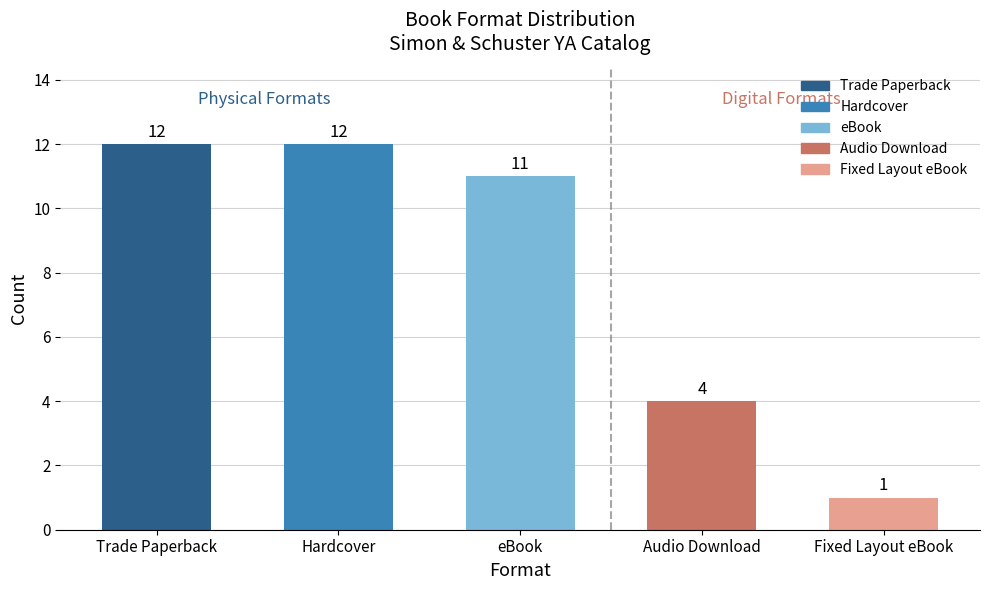

What position from the right is eBook?

3